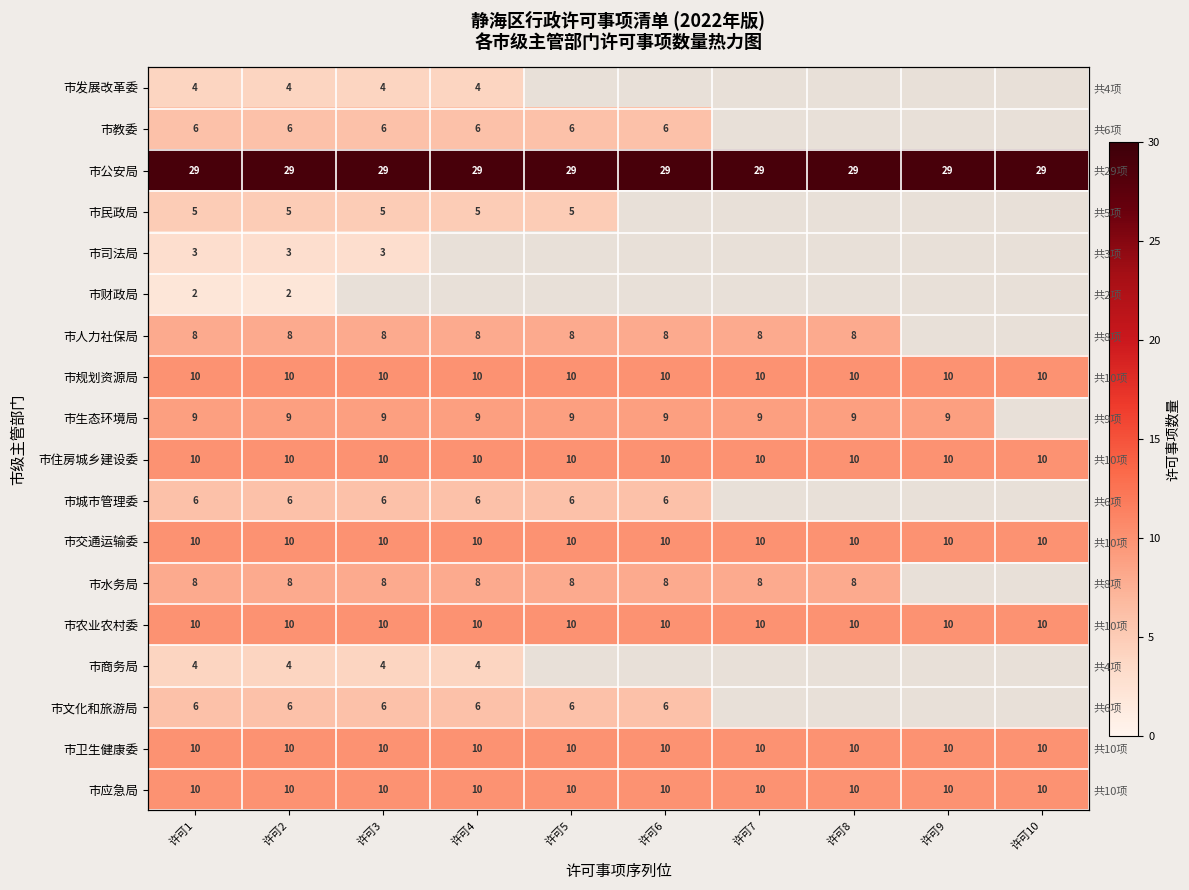

Count the number of categories in the chart.

10